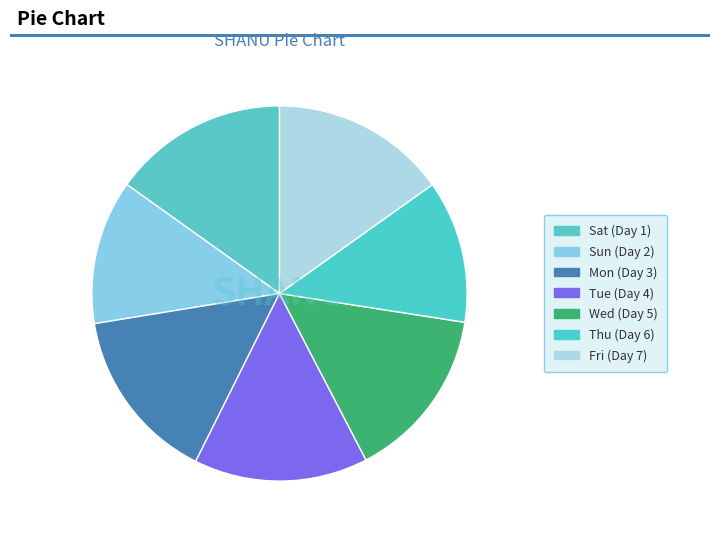

Between Sun (Day 2) and Fri (Day 7), which is larger?

Fri (Day 7)